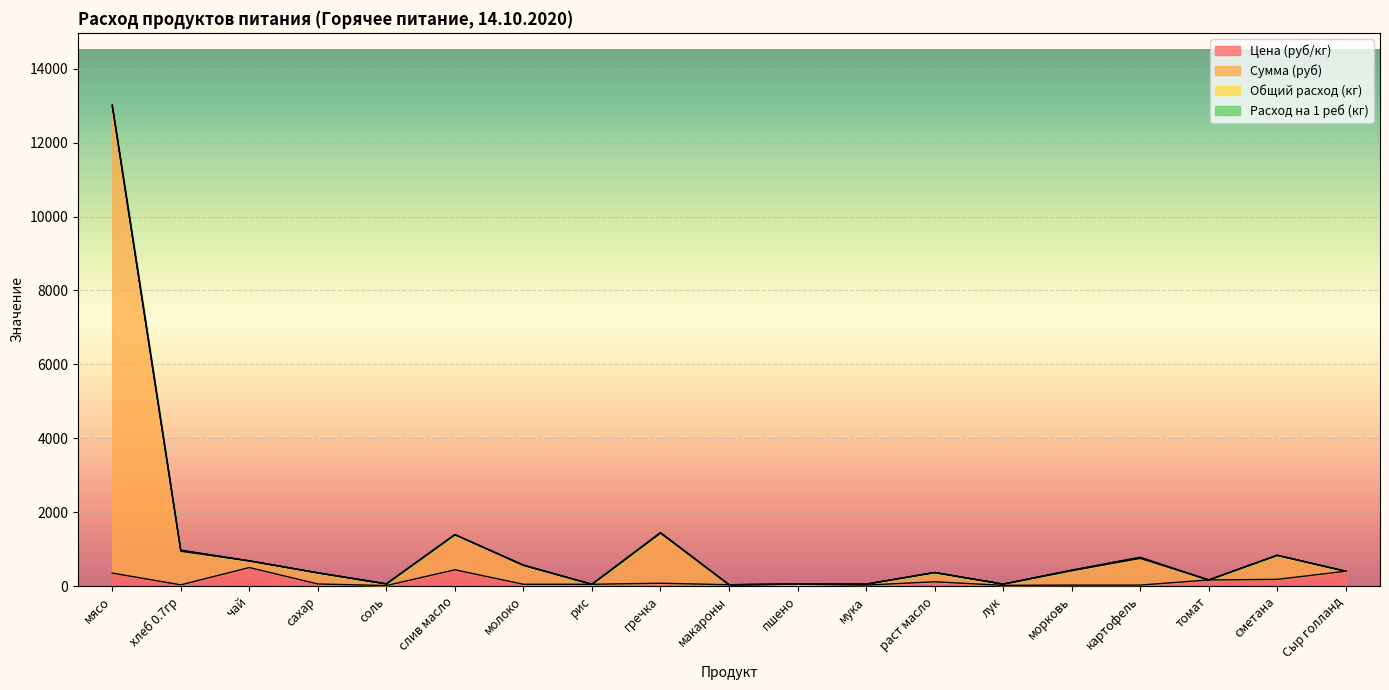

The value of Цена (руб/кг) at пшено is 50.0. True or false?

True